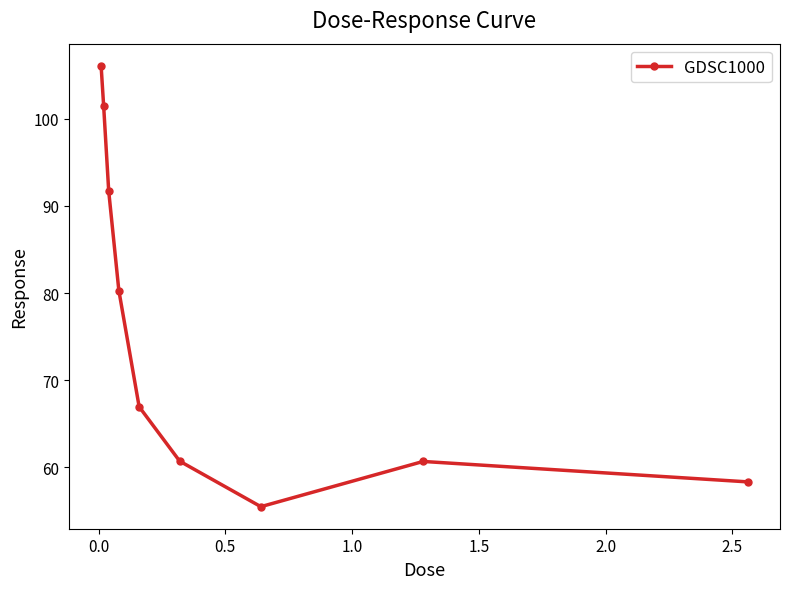

What is the maximum value shown in the chart?

106.1